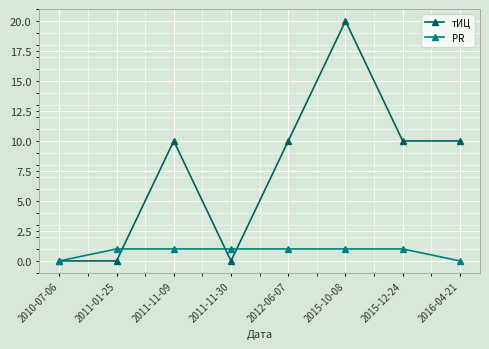

True or false: тИЦ has more than 0 interior local peaks.

True